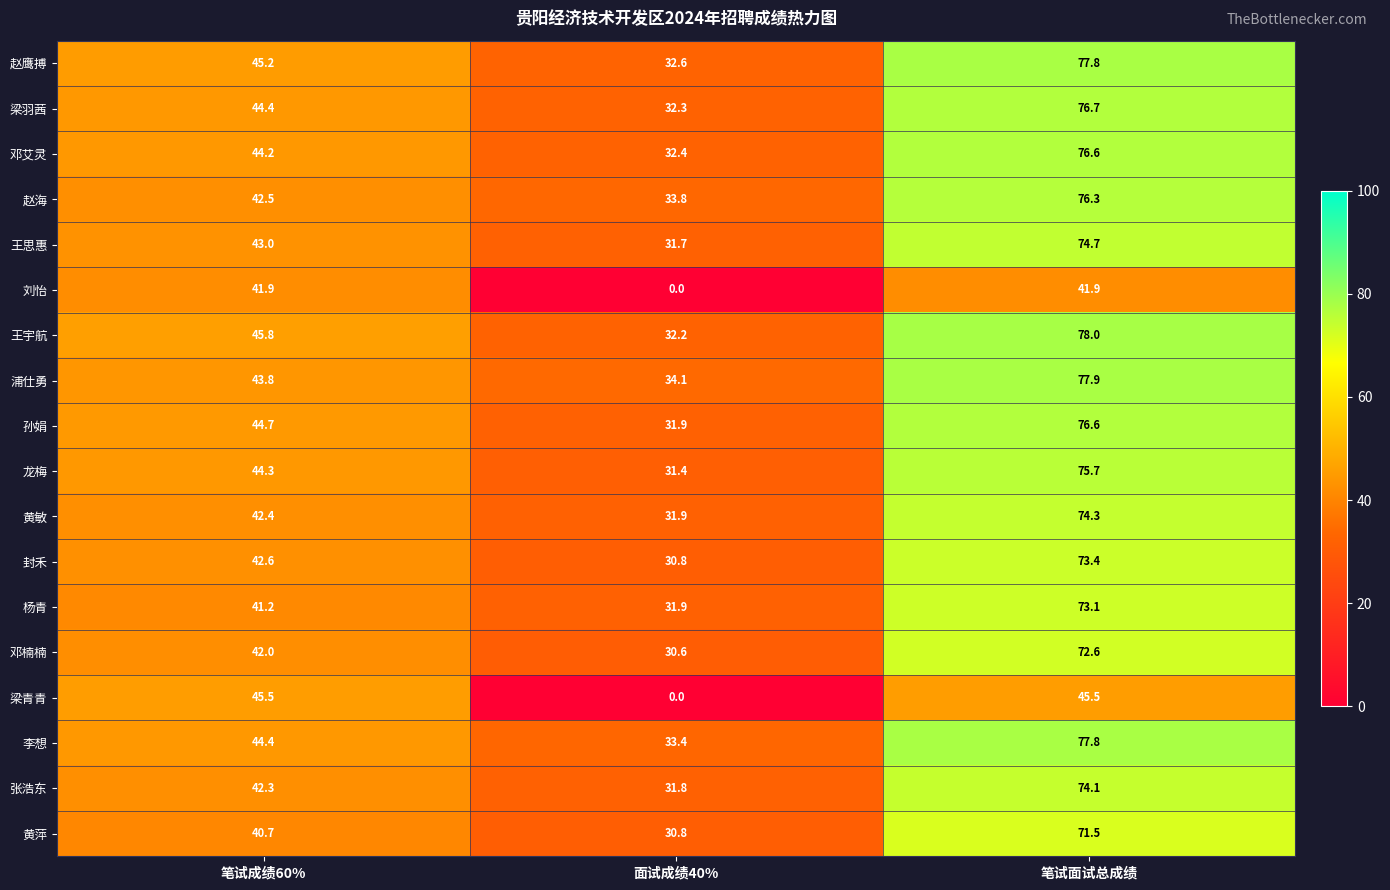

Is it true that 梁青青 equals 21.0 at 面试成绩40%?

False